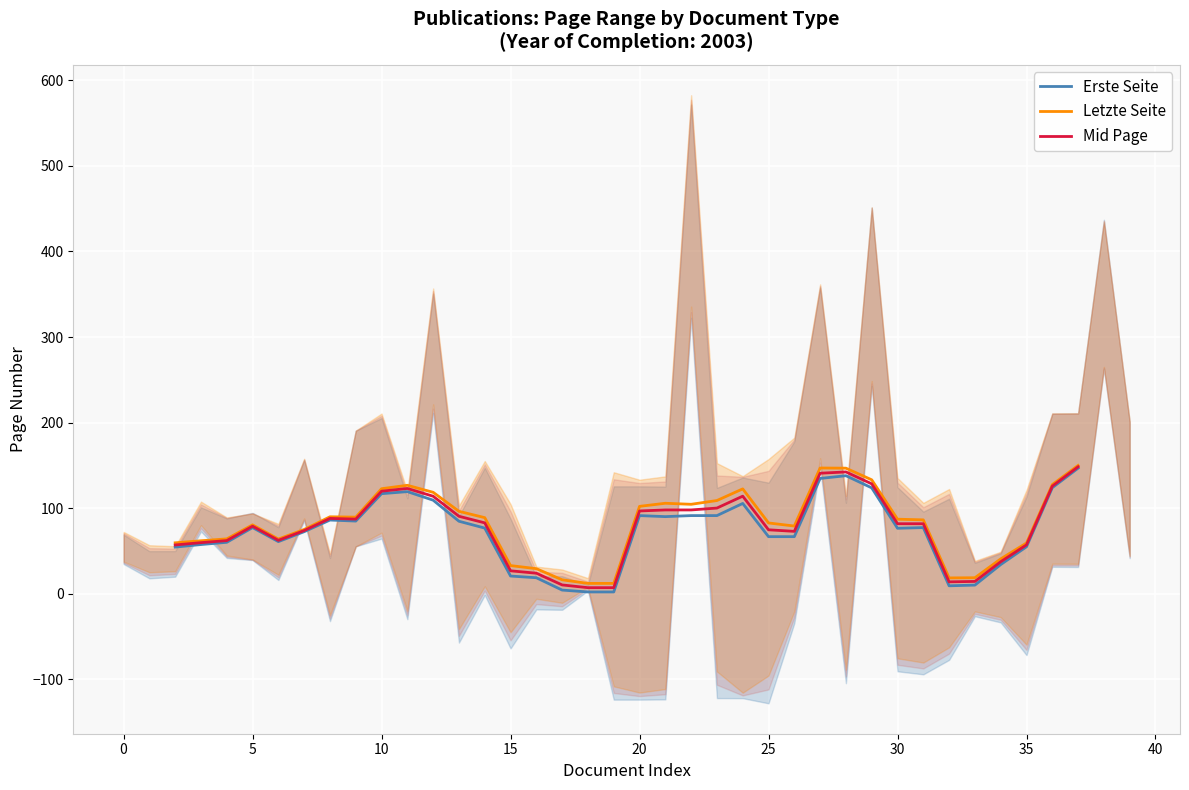

How many values in the Mid Page series are below 81?

17